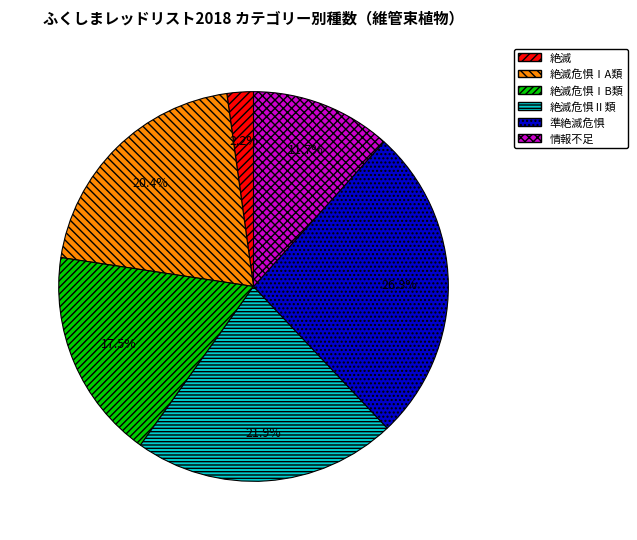

Which has a higher value, 準絶滅危惧 or 情報不足?

準絶滅危惧